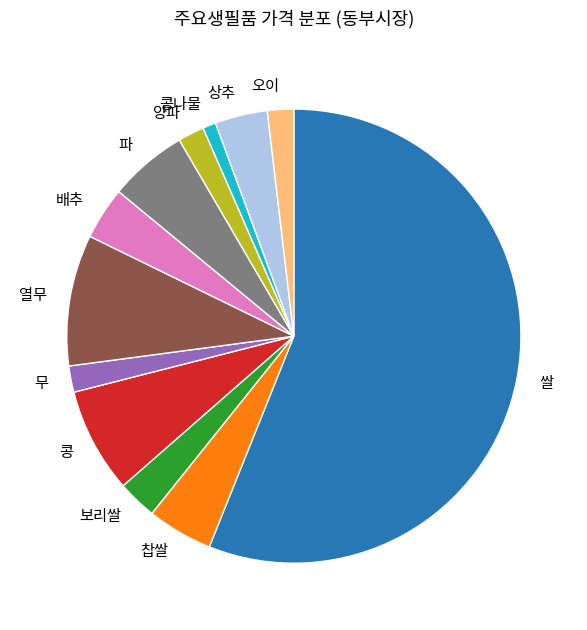

What is the largest slice in the pie chart?

쌀